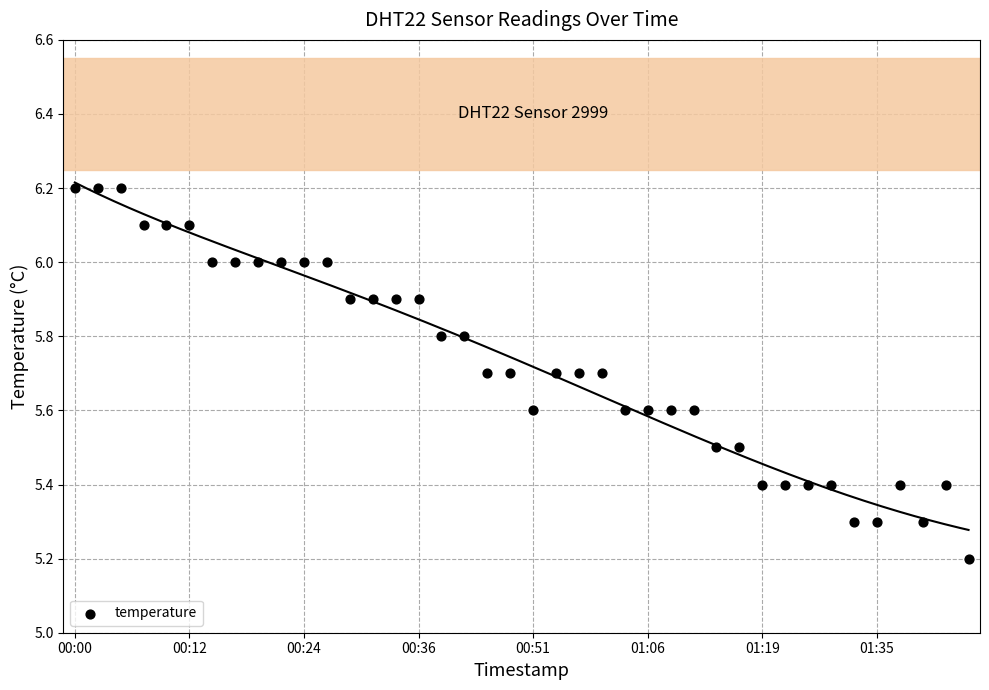

What Y value in the scatter plot is closest to 5?

5.2